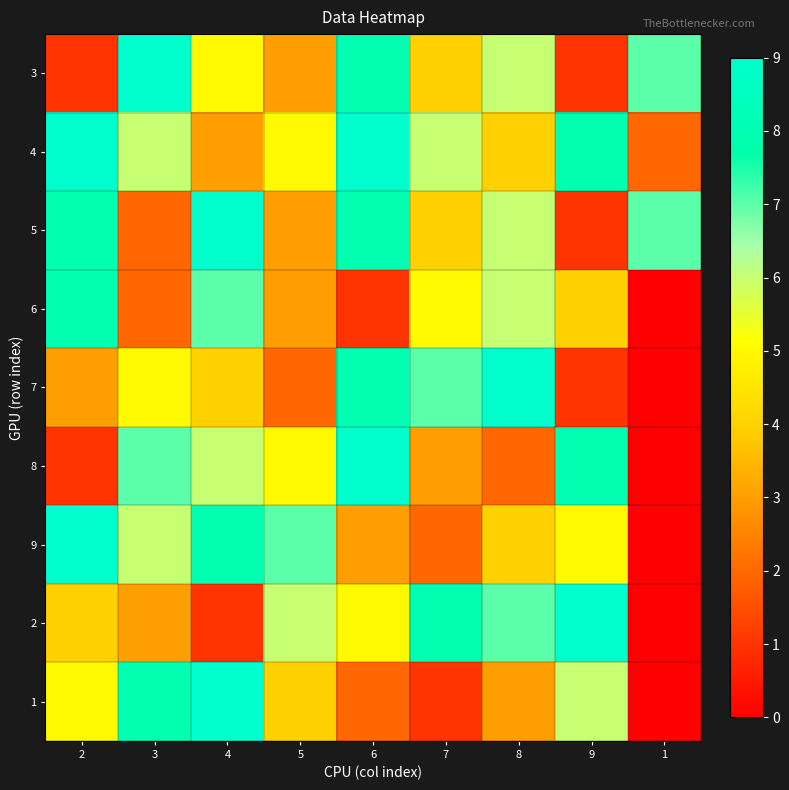

Between 8 and 3, which is larger?

3